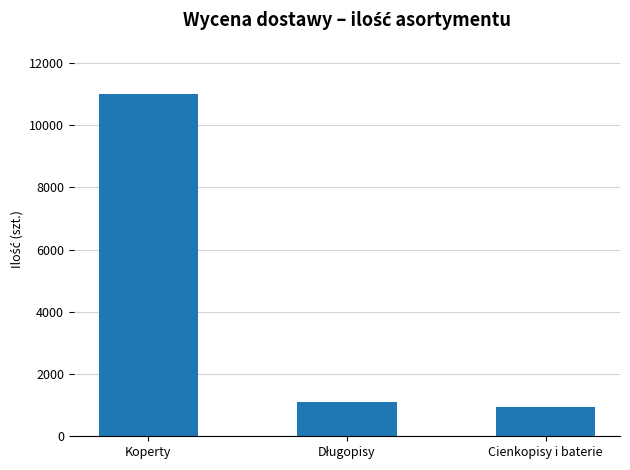

True or false: the data shows 17523 at Koperty.

False